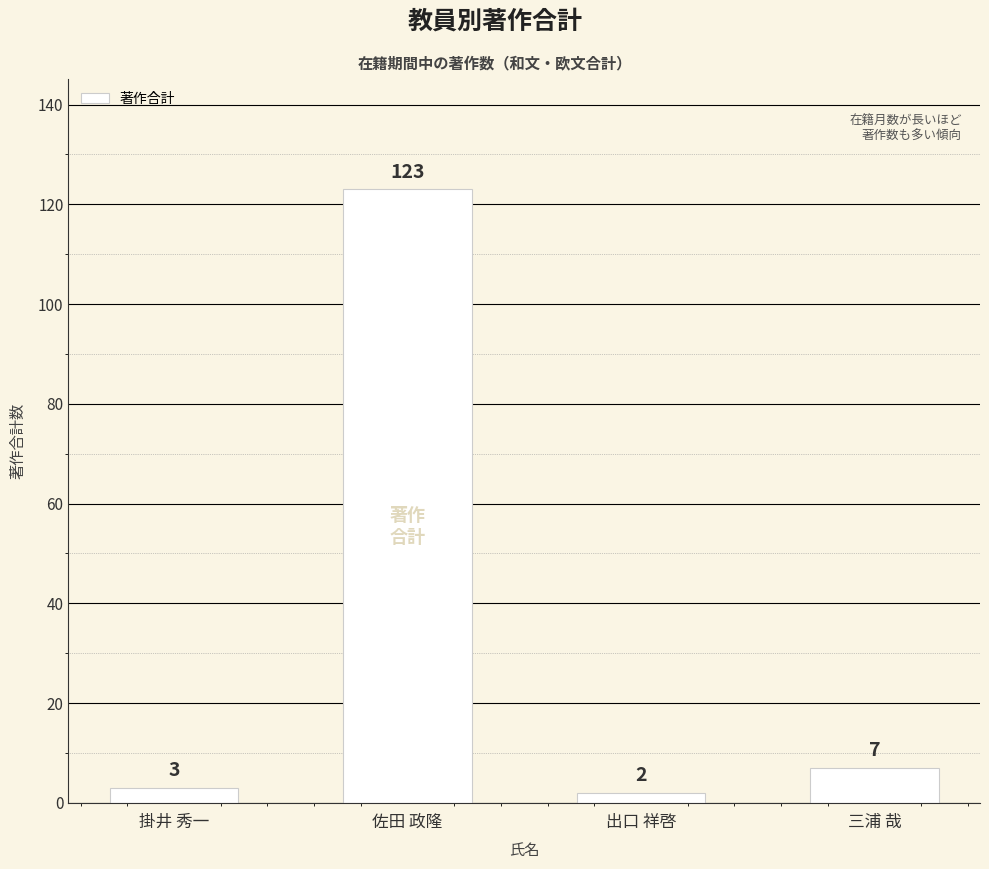

What is the label of the 4th bar from the right?

掛井 秀一